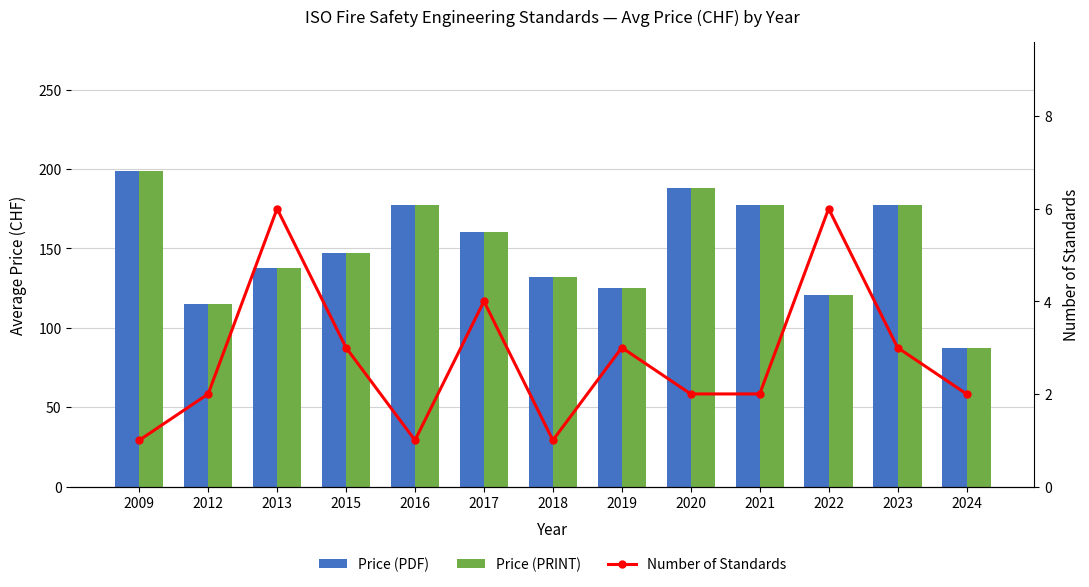

What is the spread (max minus min) of values at 2013?

131.7